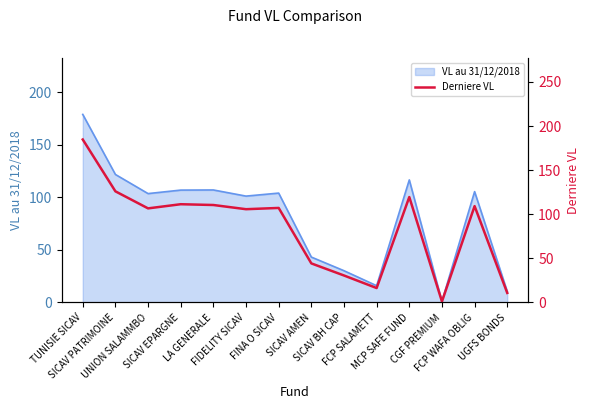

Approximately how many times larger is the value at MCP SAFE FUND compared to FIDELITY SICAV?

1.1